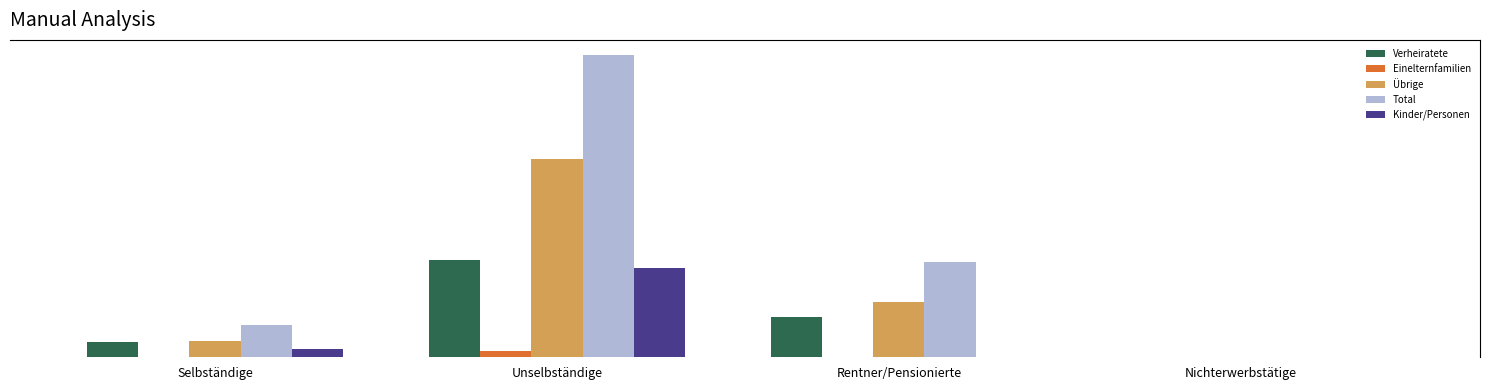

What is the label of the 2nd bar from the left?

Unselbständige